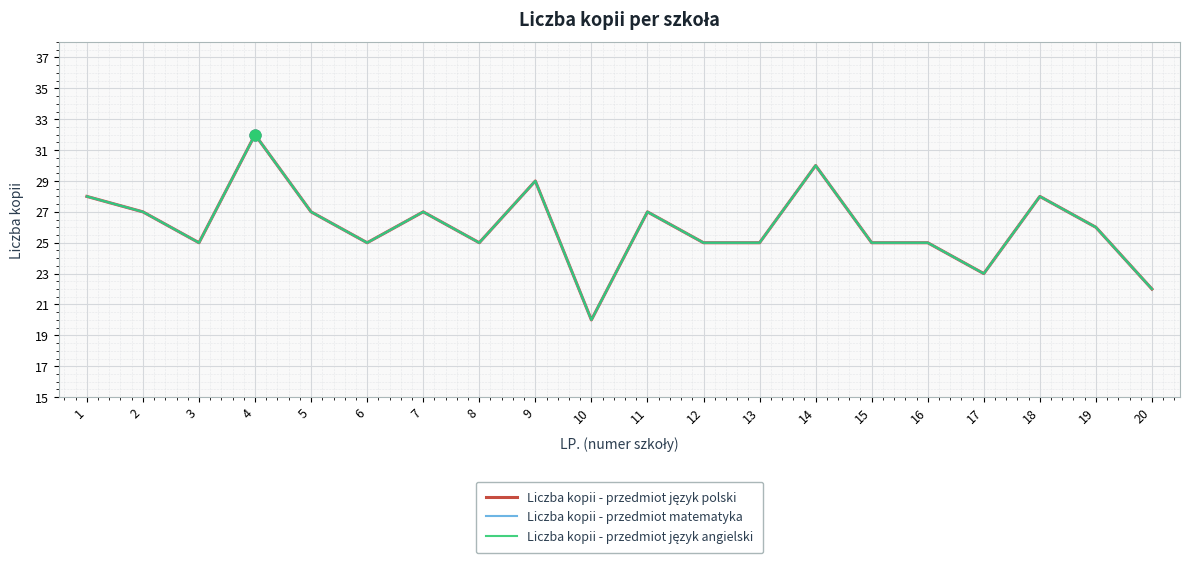

Which series has the largest total across all categories?

Liczba kopii - przedmiot język polski